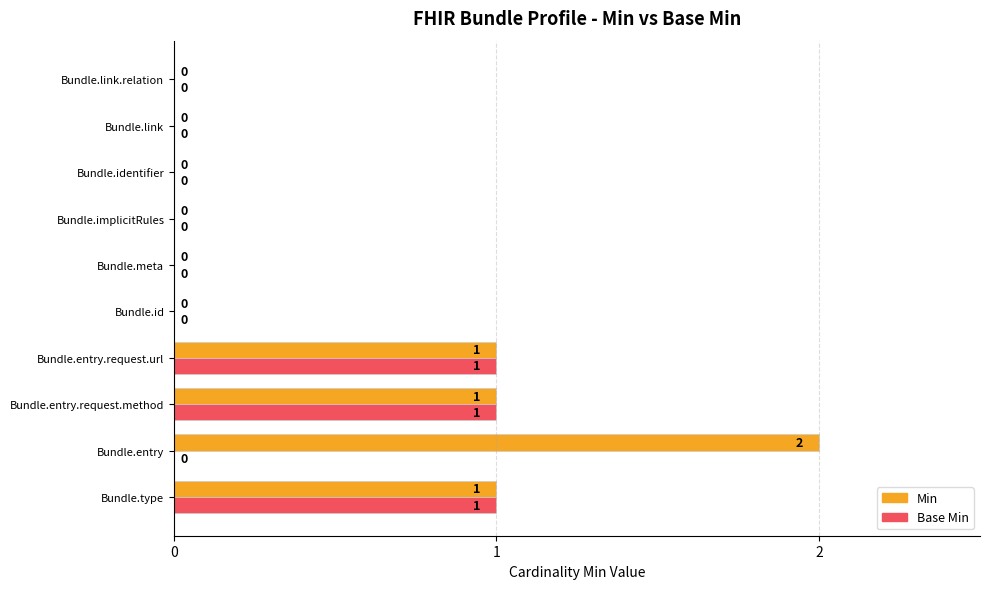

What is the sum of all Min values?

5